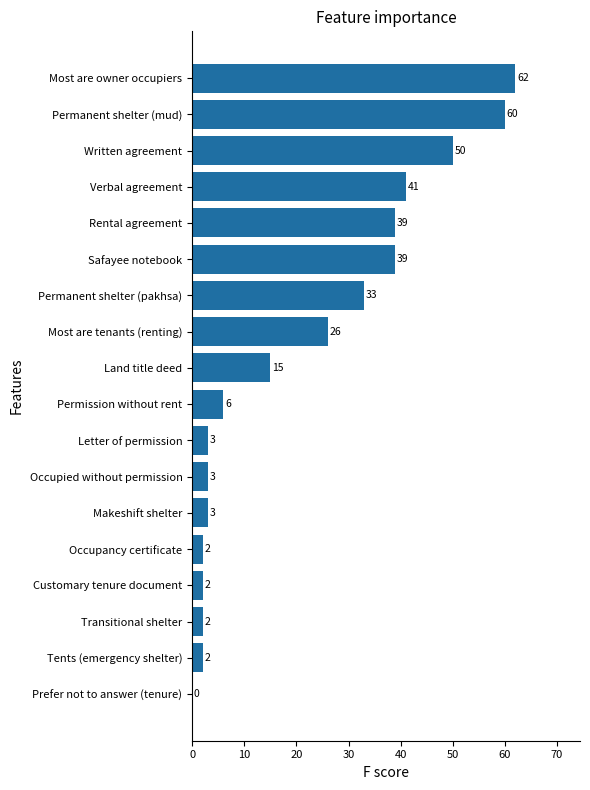

At which category does the chart reach its peak across all series?

Most are owner occupiers